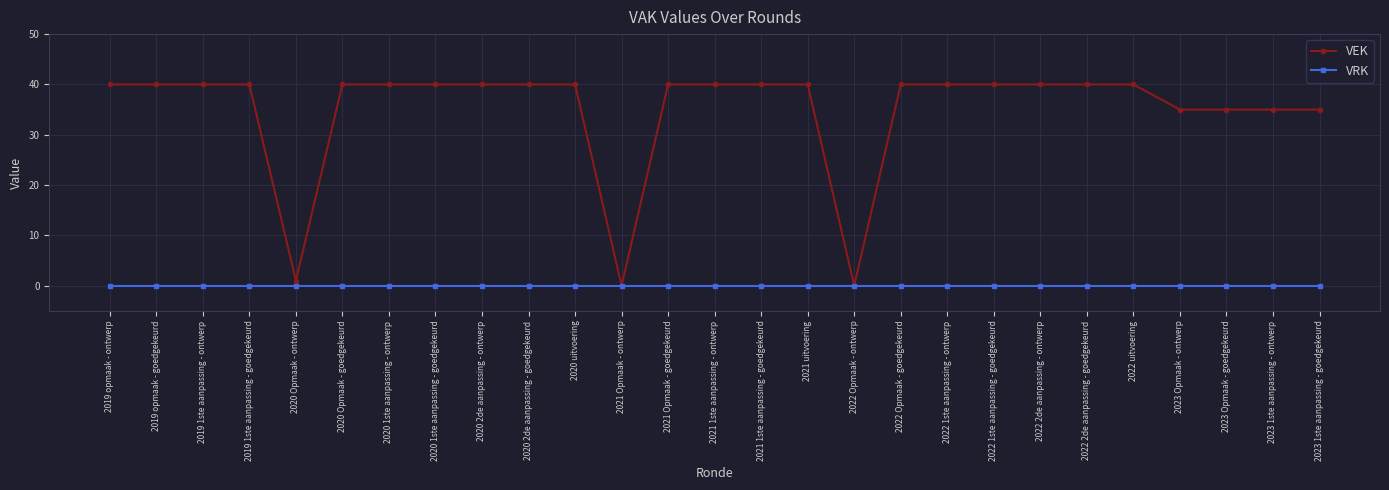

How many VEK values are between 35 and 40?

24